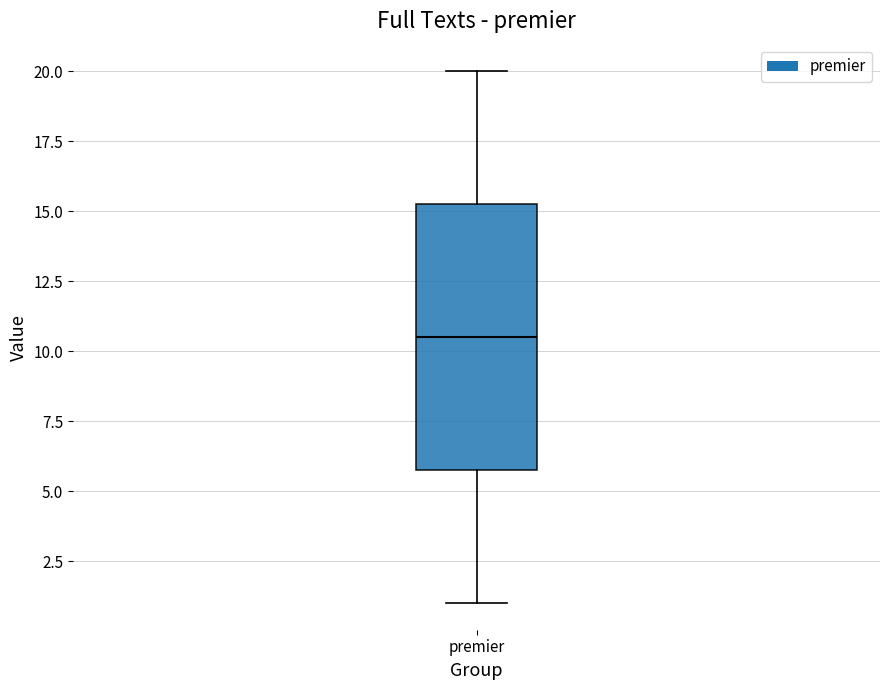

Transcribe this box plot: give where the median line is, the range the box spans, and where the two whiskers end, as read against the y-axis. The values are not printed on the chart, so give them approximately, as read against the axis.

median 10.5, box 6.0 to 15.5, whiskers 1.0 to 20.0